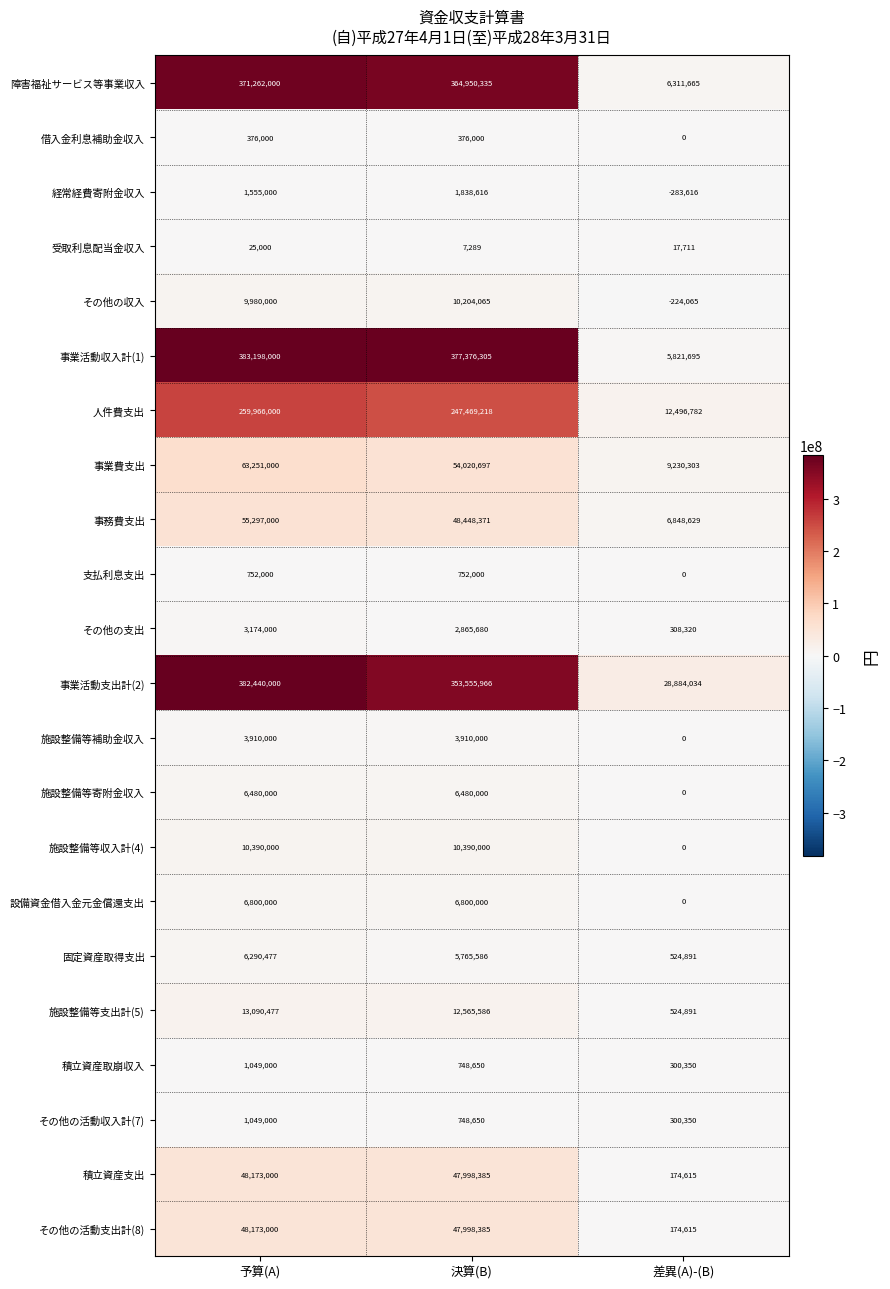

The value of 事業活動支出計(2) at 予算(A) is 525009694. True or false?

False